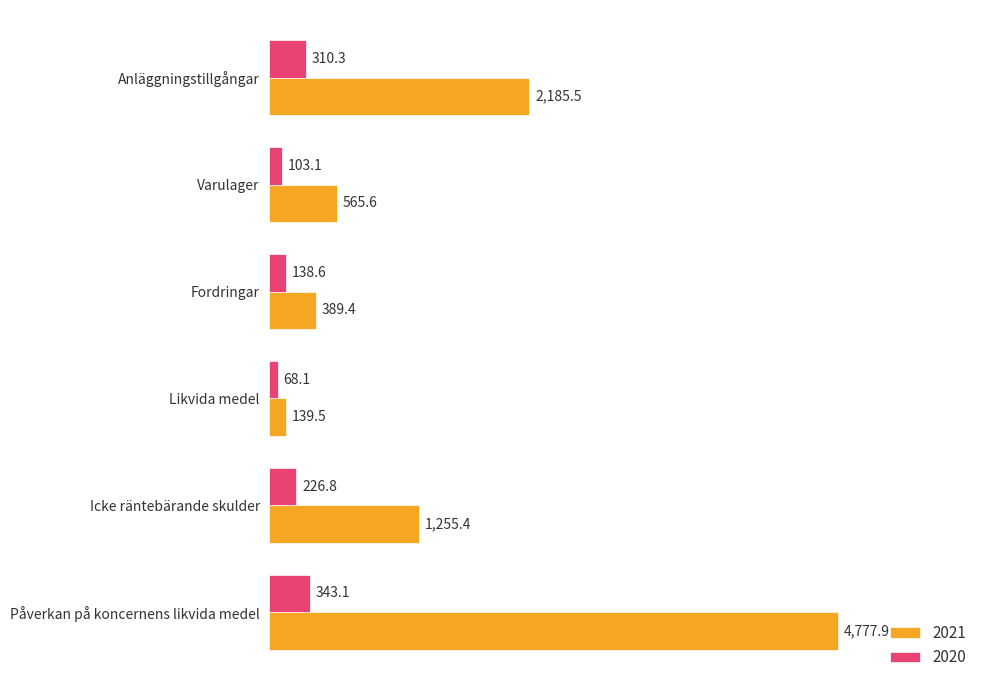

Is the value of 2020 at Varulager greater than the value of 2021 at Likvida medel?

No